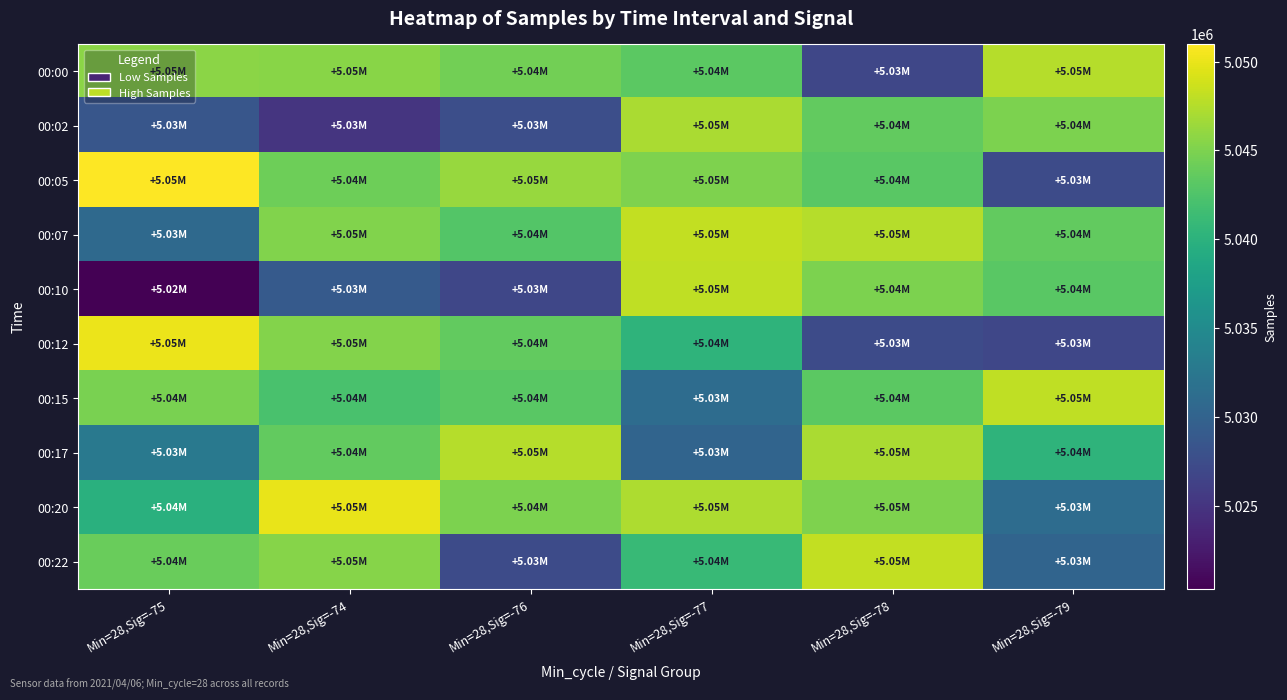

Count the number of categories in the chart.

6